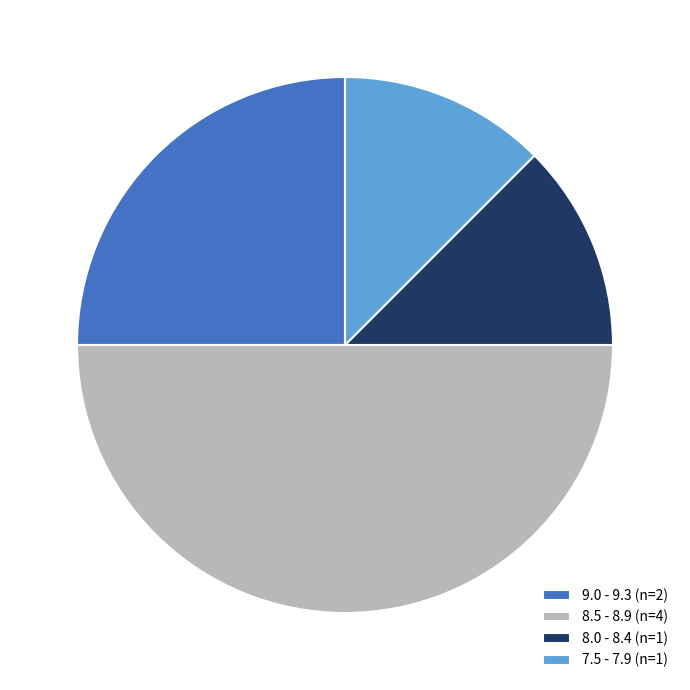

Which slice is the largest?

8.5 - 8.9 (n=4)